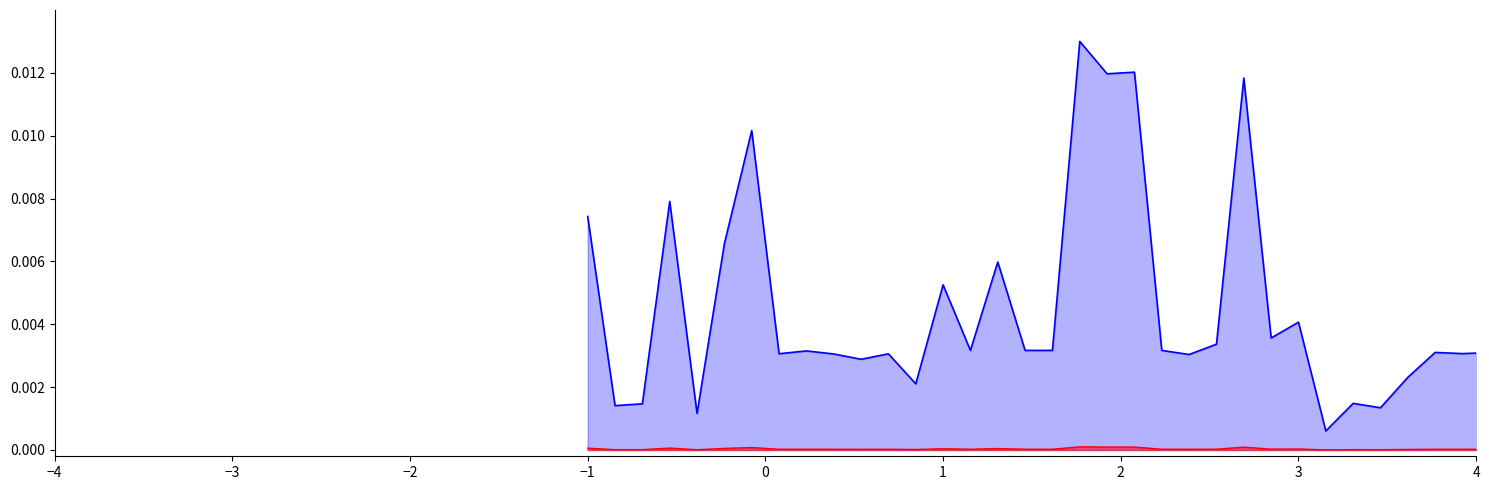

How many data points does each series have?

40